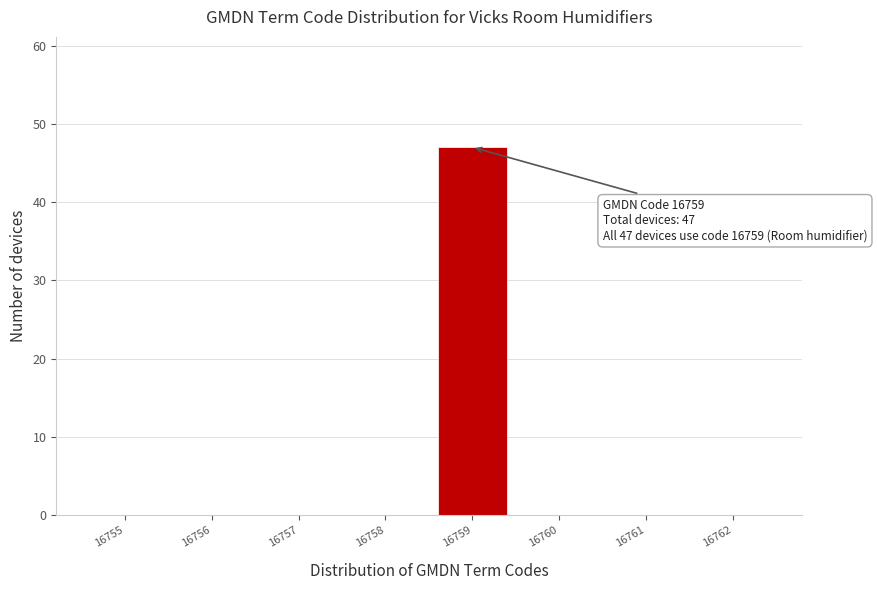

Which range on the x-axis has the tallest bar?

16758.5 to 16759.5